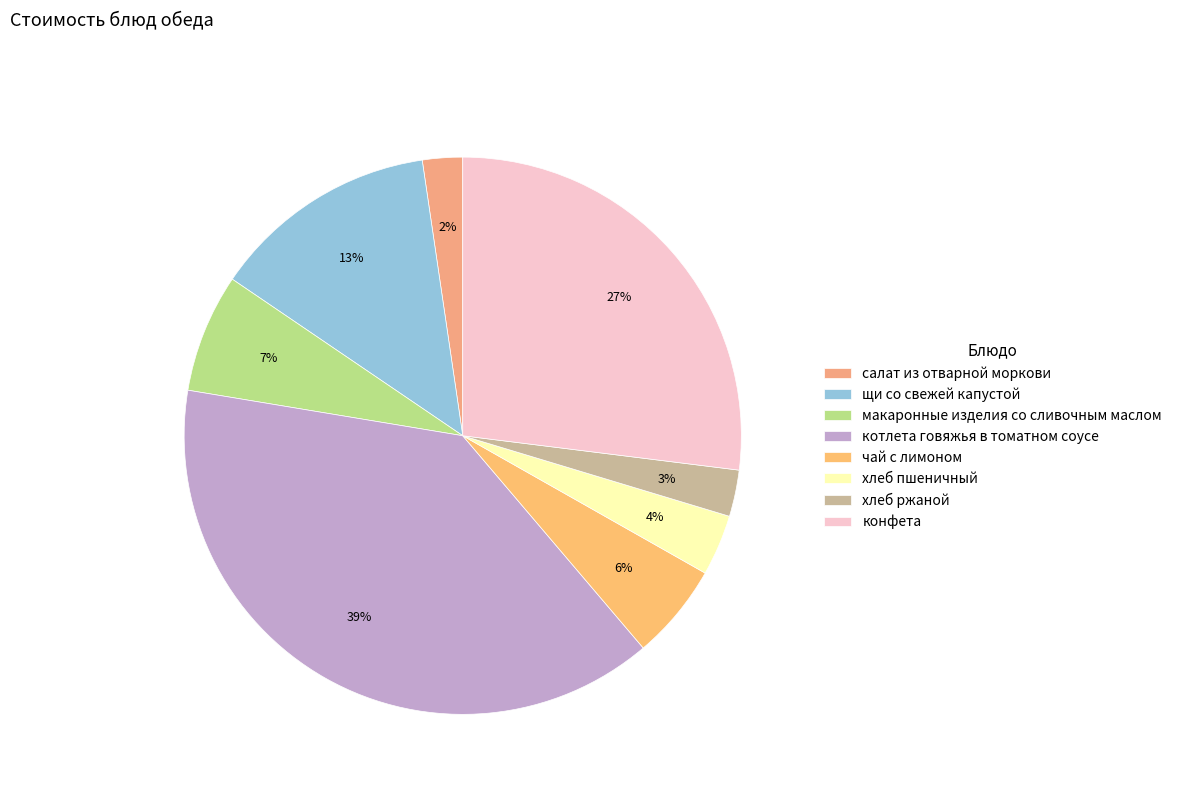

To the nearest percent, what is the average slice percentage?

12%